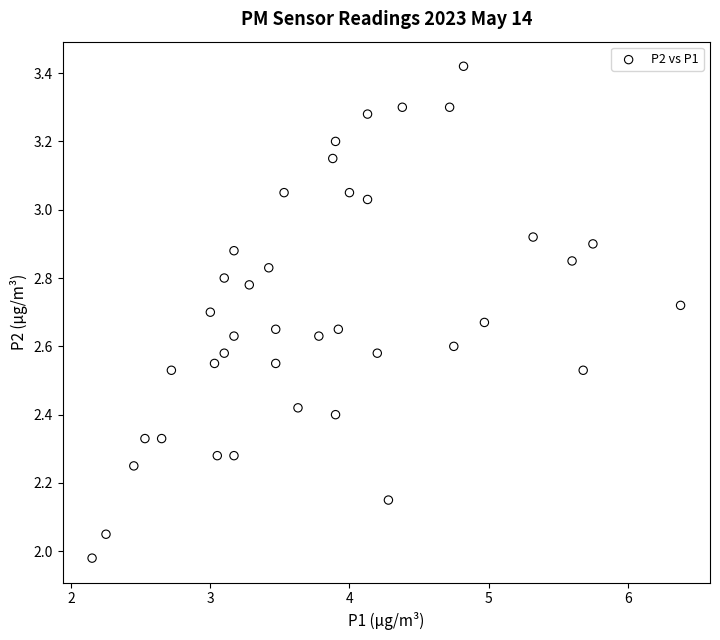

What is the range of Y values (max minus min)?

1.4